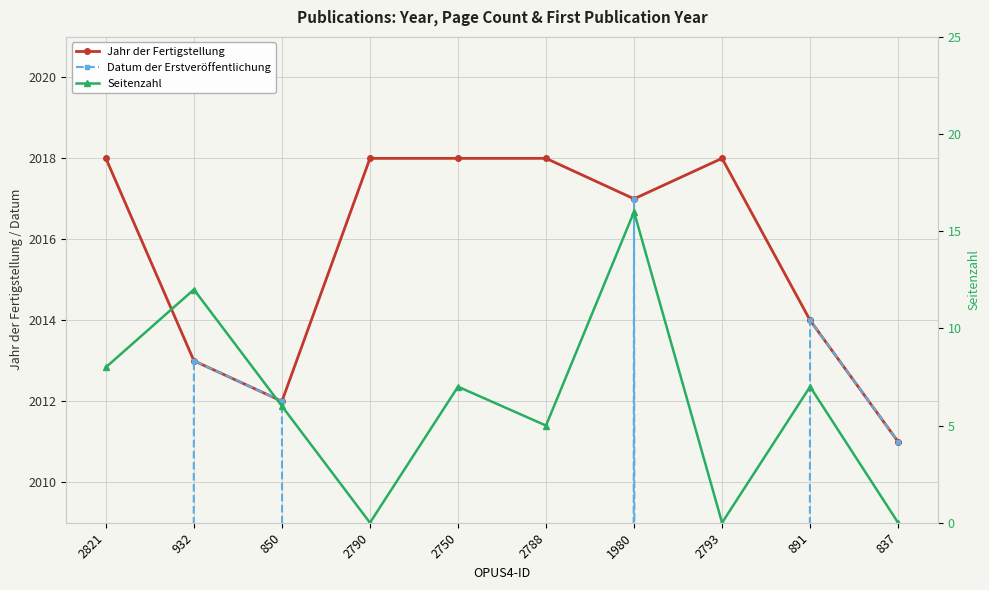

At which category does Datum der Erstveröffentlichung reach its first local peak?

932